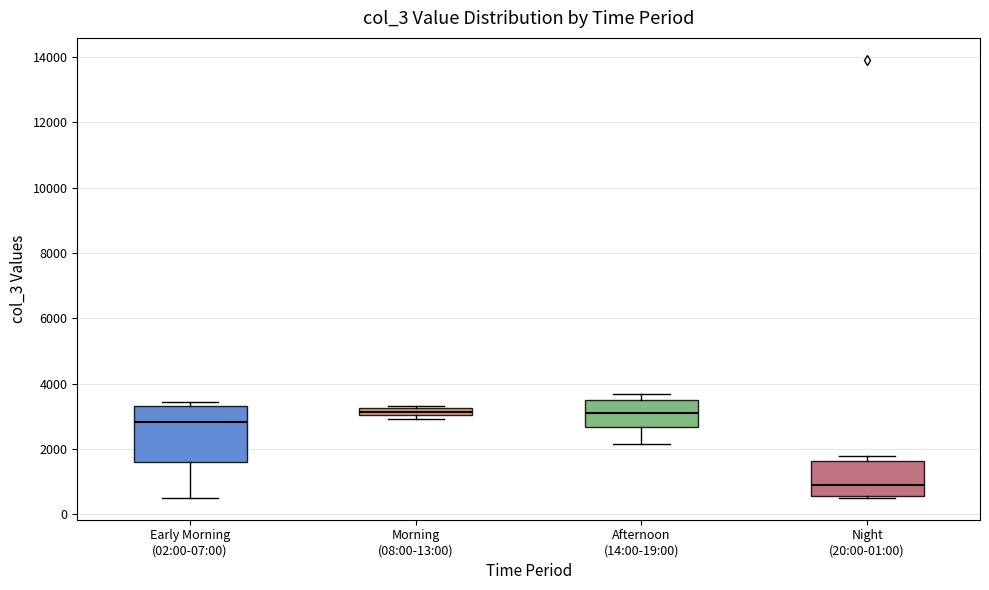

Which box's median line is the lowest?

Night (20:00-01:00)